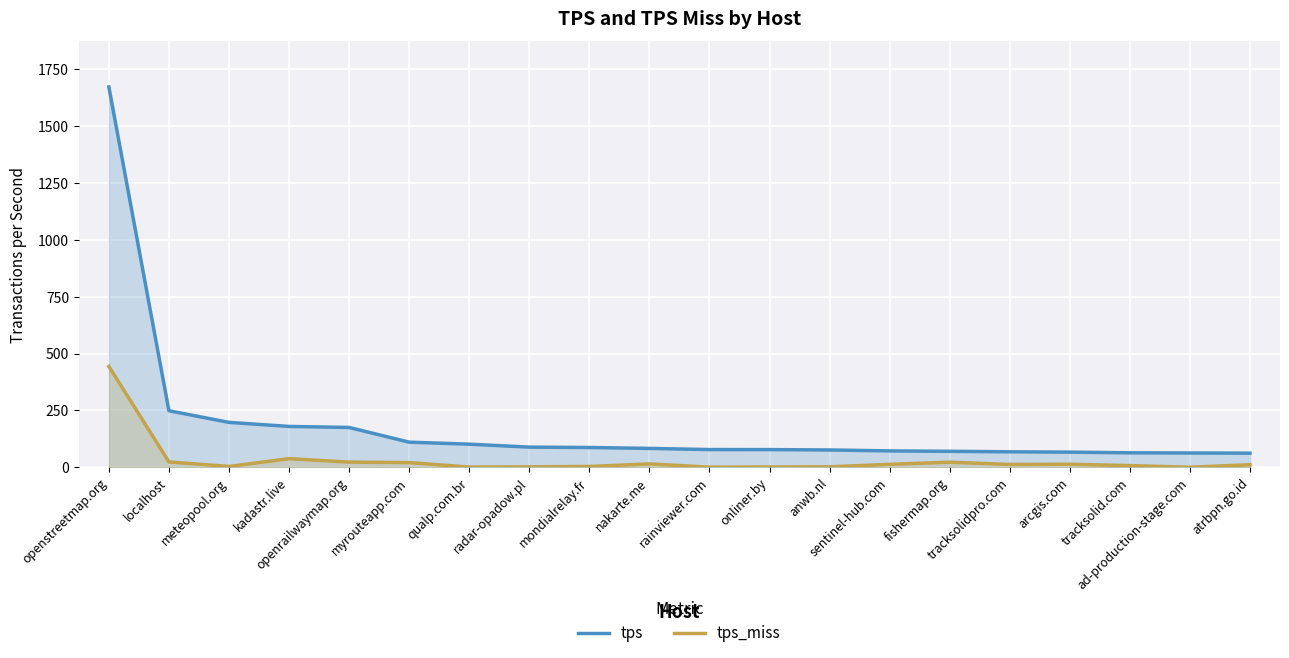

Count the number of data series in this chart.

2